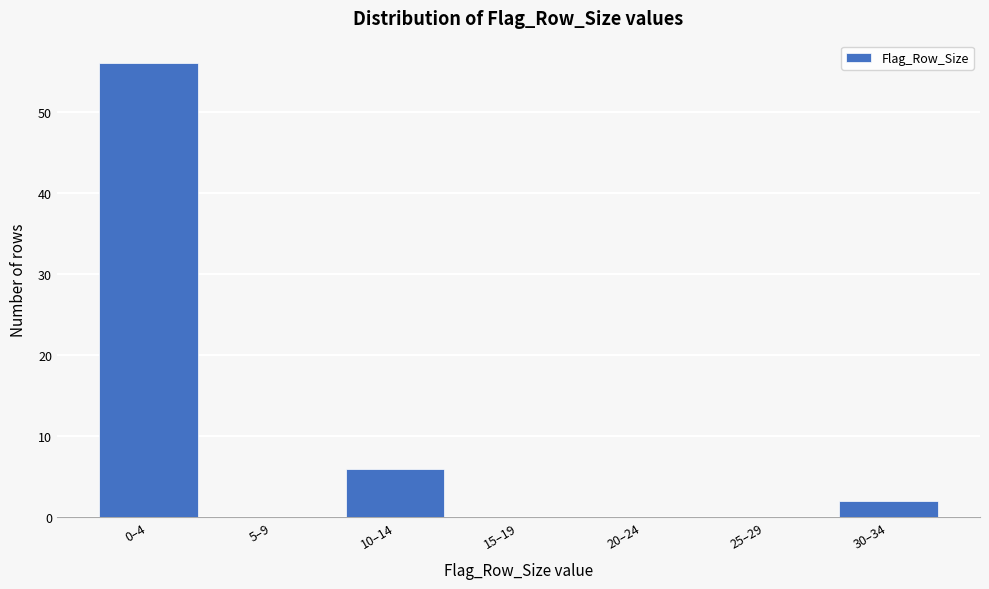

Reading left to right, transcribe all the data shown in this chart.

0–4=56	5–9=0	10–14=6	15–19=0	20–24=0	25–29=0	30–34=2